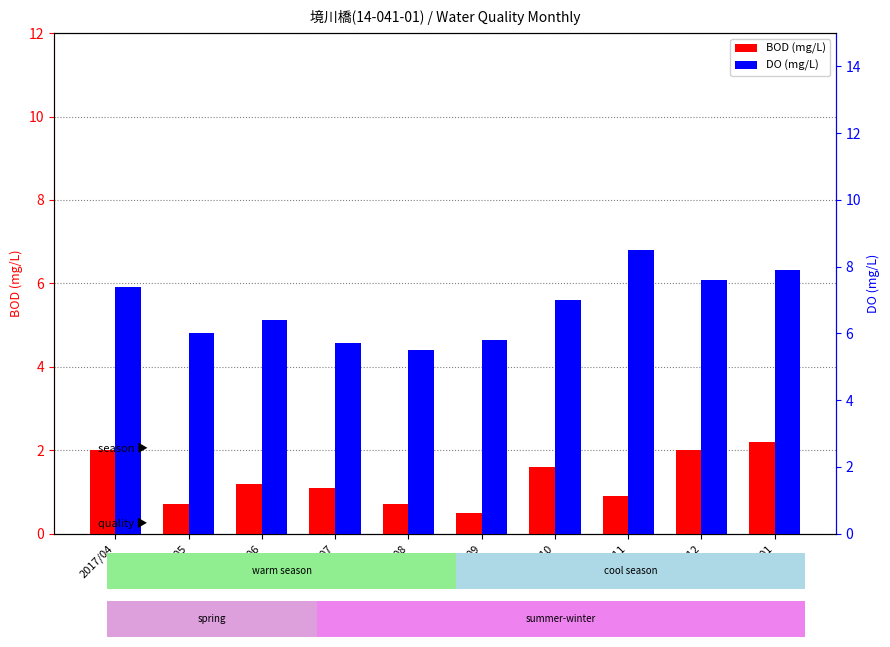

What is the difference between the second highest and second lowest values in the DO series?

2.2